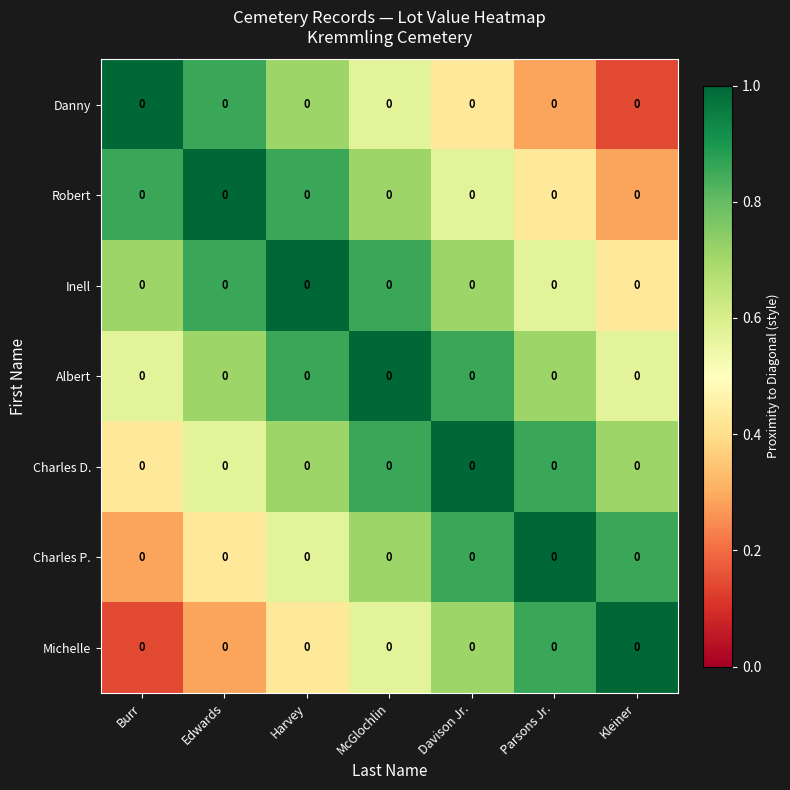

What is the difference between the second highest and second lowest values in the Inell series?

0.3